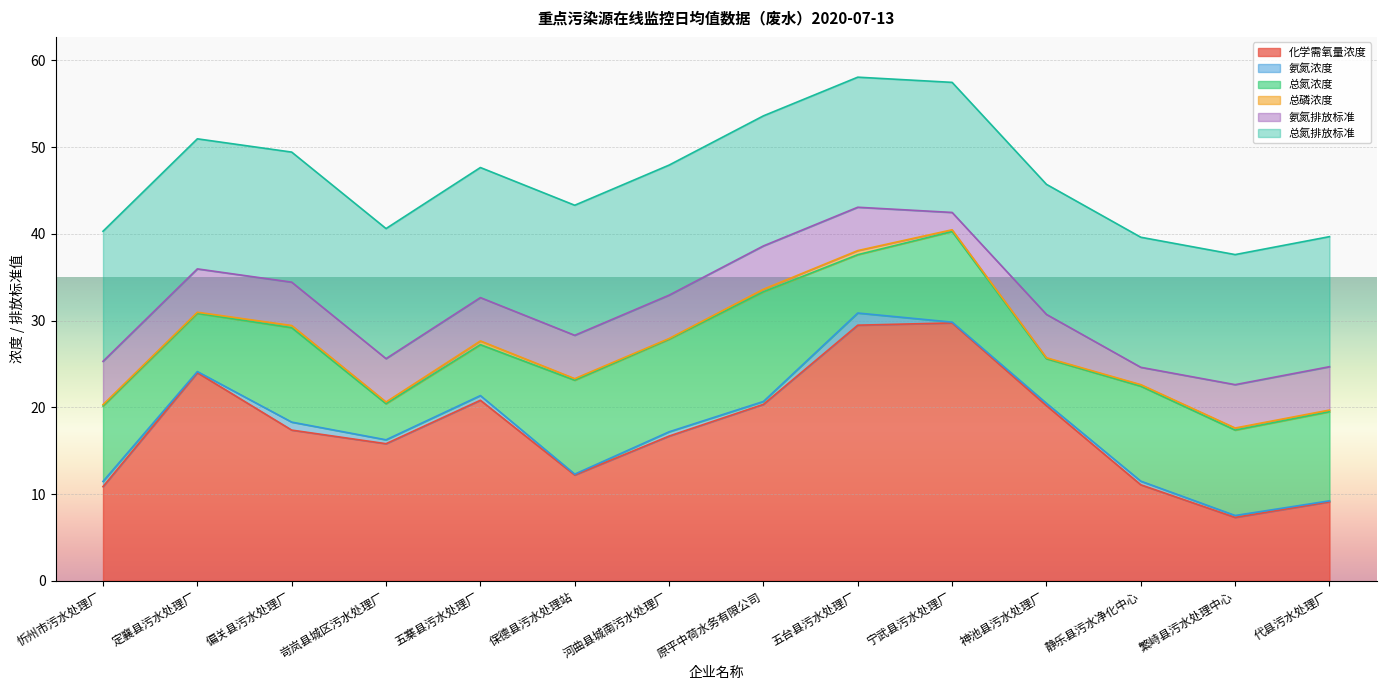

What is the minimum value shown in the chart?

0.1